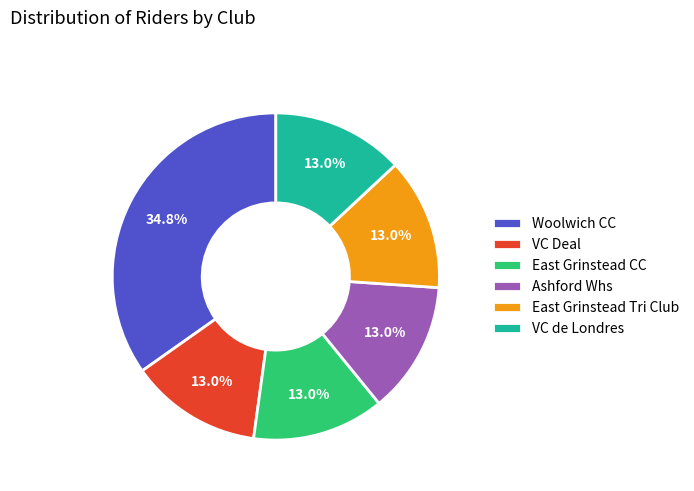

Approximately how many times larger is the value at VC Deal compared to VC de Londres?

1.0